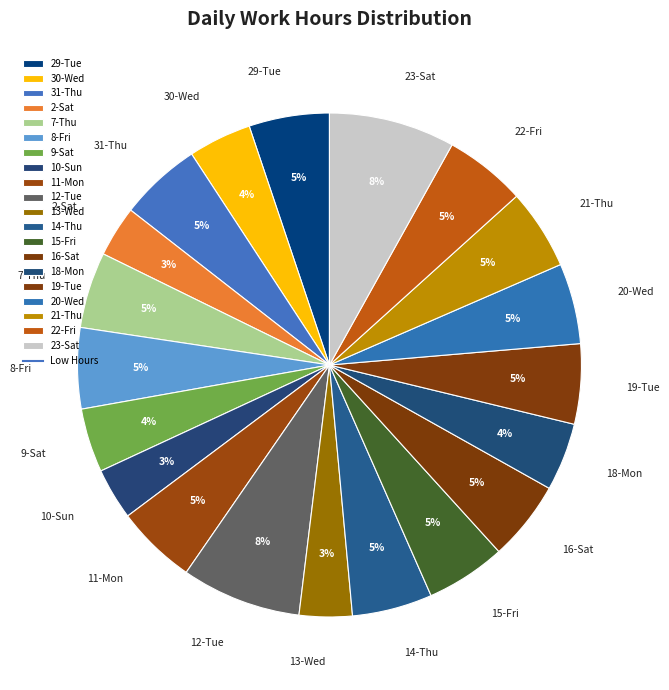

How many slices are in this pie chart?

20